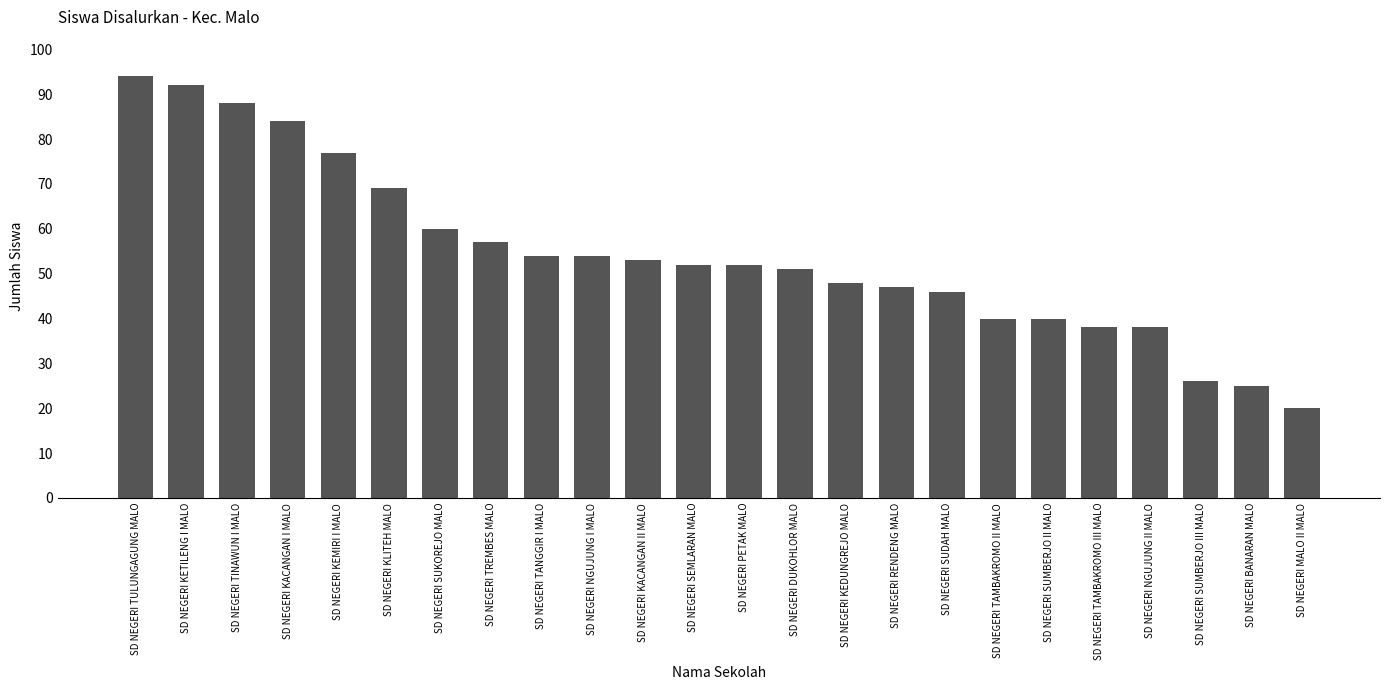

What is the difference between the maximum and minimum values?

74